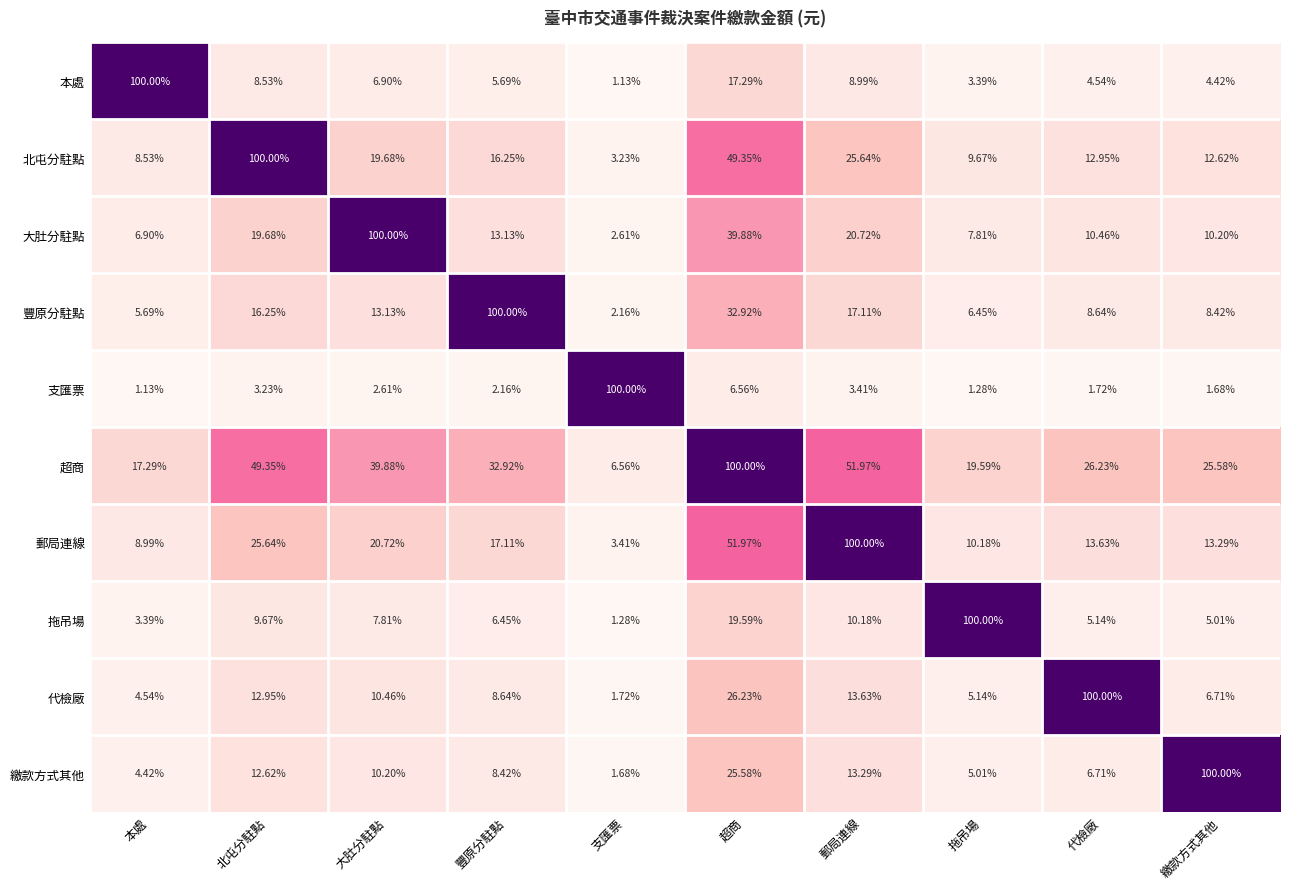

Rank the categories by 豐原分駐點 value from lowest to highest.

支匯票, 本處, 拖吊場, 繳款方式其他, 代檢廠, 大肚分駐點, 北屯分駐點, 郵局連線, 超商, 豐原分駐點